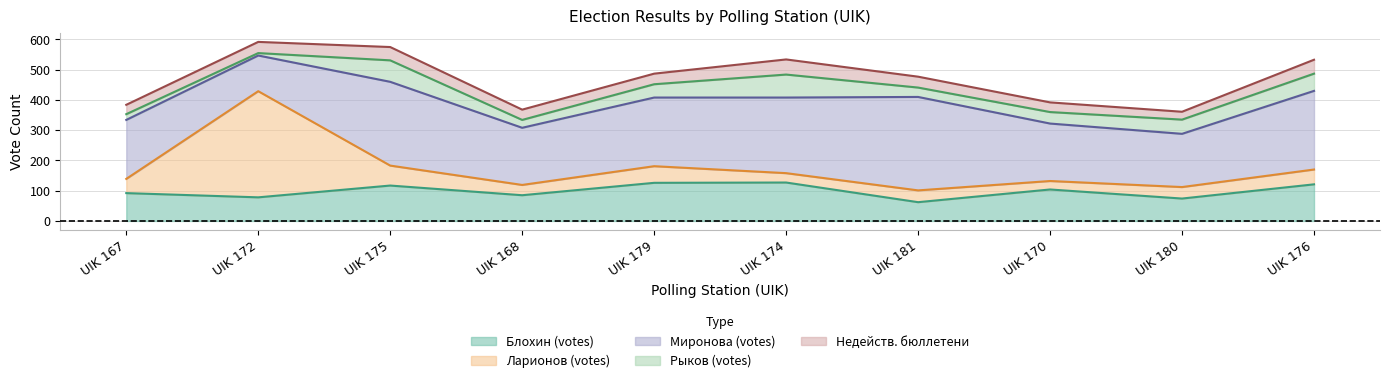

True or false: Недейств. бюллетени and Блохин (votes) intersect in this chart.

False